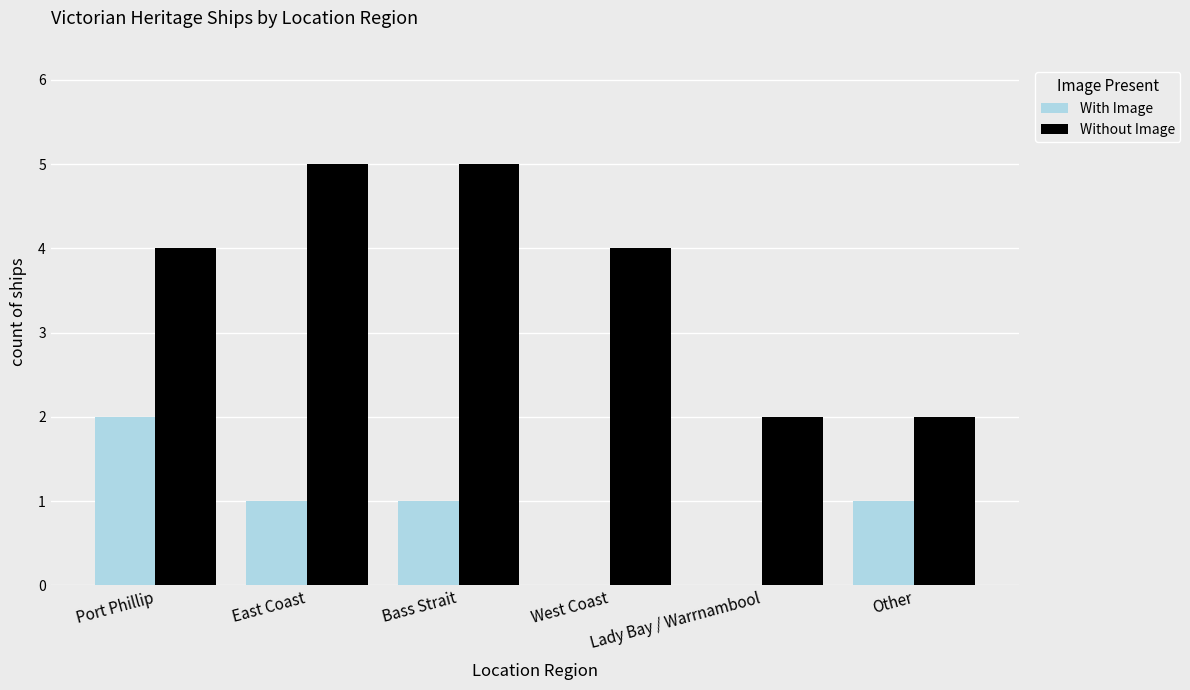

Which series has the largest total across all categories?

Without Image